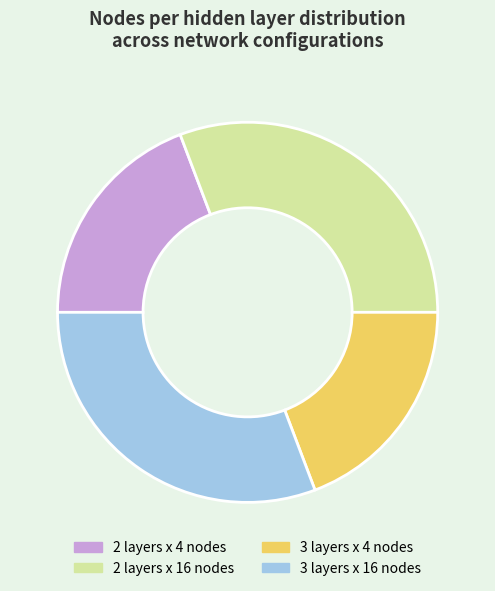

Does 3 layers x 16 nodes account for over 50% of the chart?

No